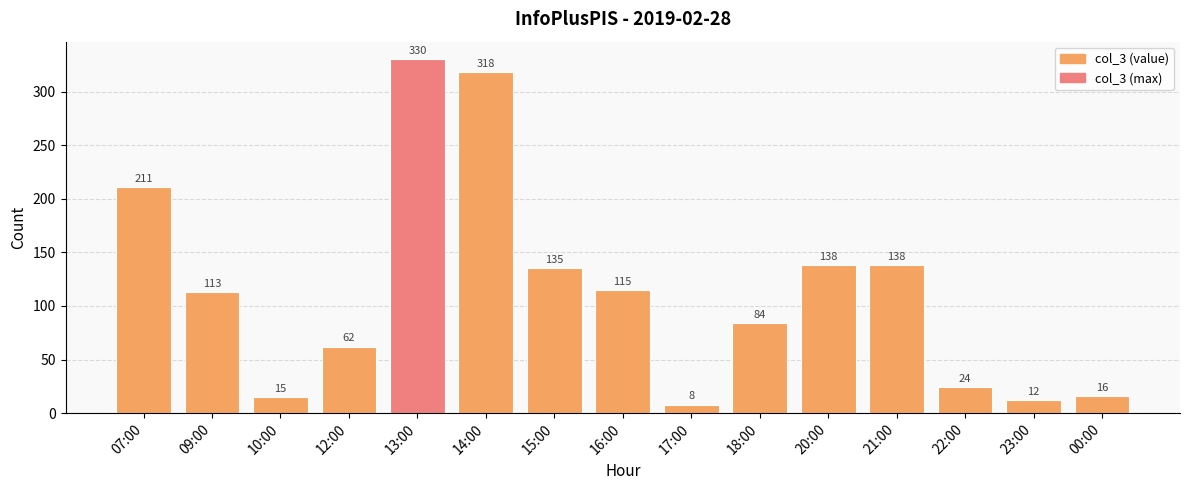

What is the value of the 7th bar from the left?

135